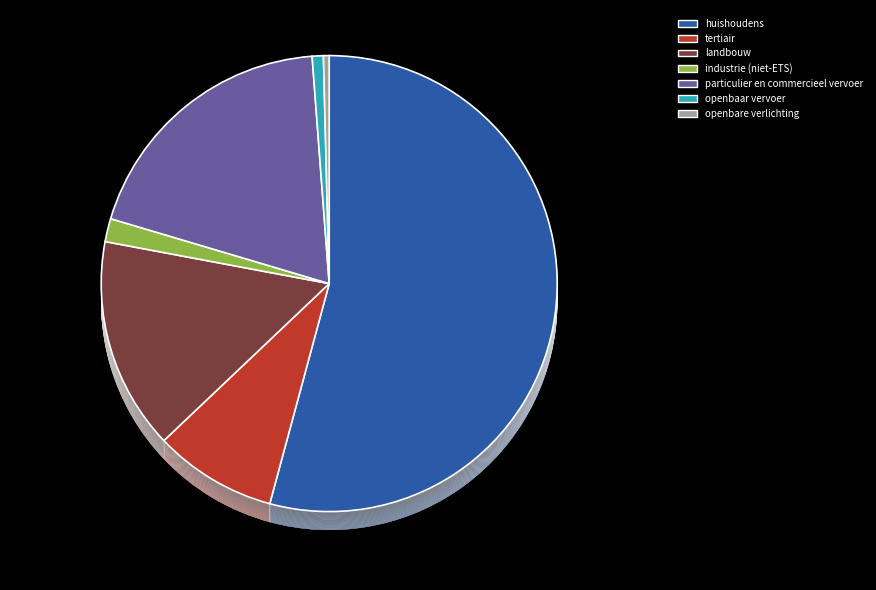

Which category accounts for the majority?

huishoudens